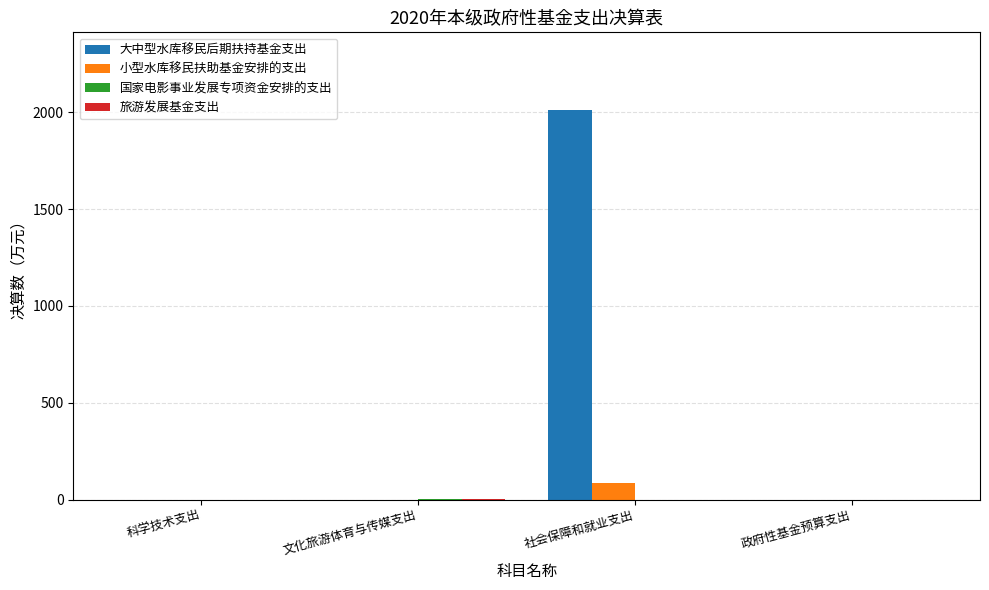

Count the number of categories in the chart.

4